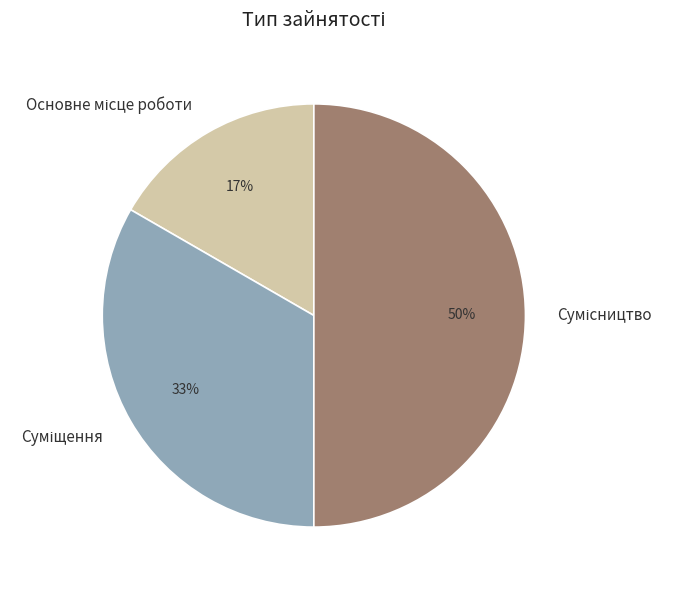

To the nearest percent, what is the difference between the largest and smallest slice percentages?

33%